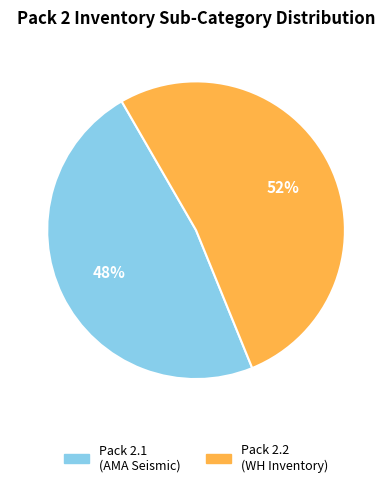

Is there any slice that represents more than half of the pie?

Yes